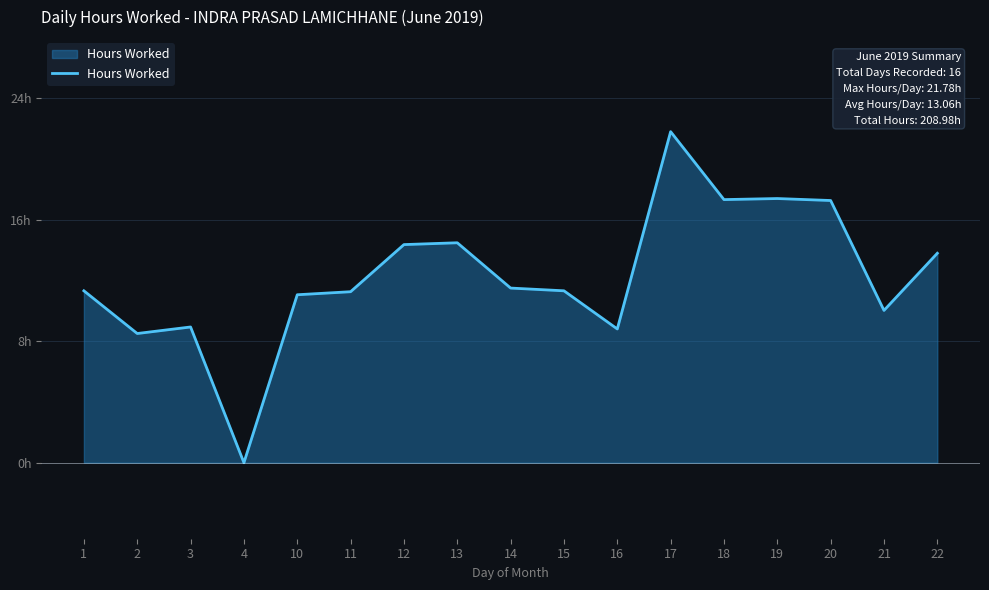

What is the sum of all values?

209.0